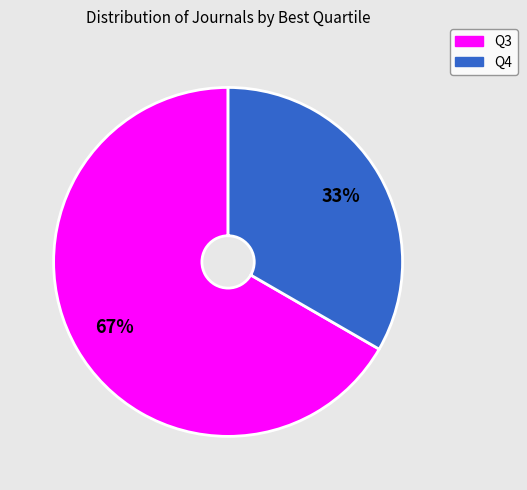

To the nearest percent, what is the average slice percentage?

50%